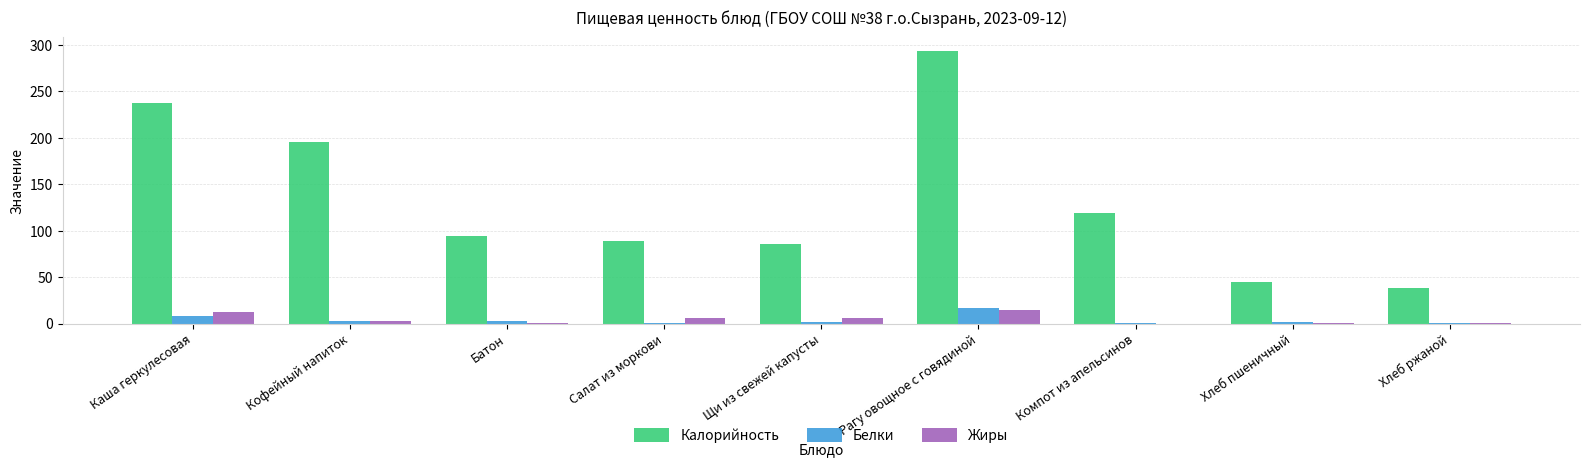

What is the highest value of the Калорийность series?

293.6